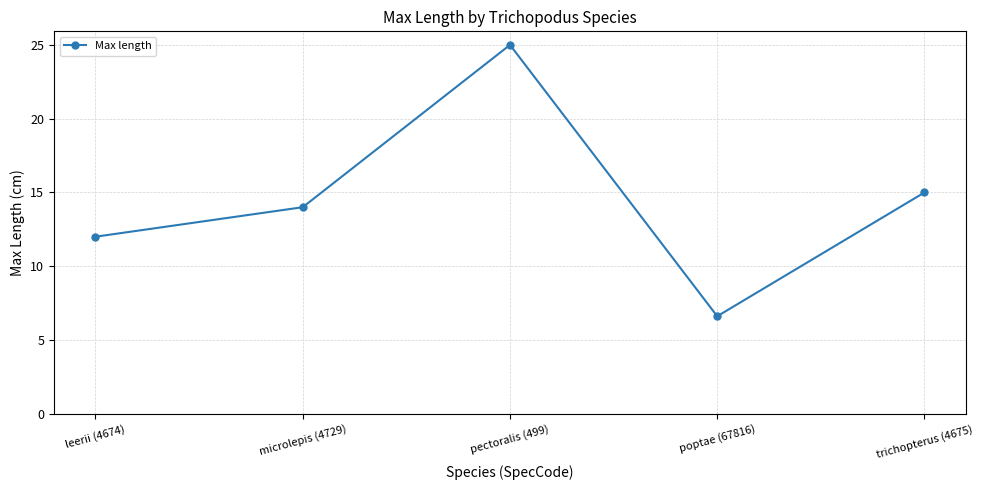

Is this an area chart (filled region under the line)?

No